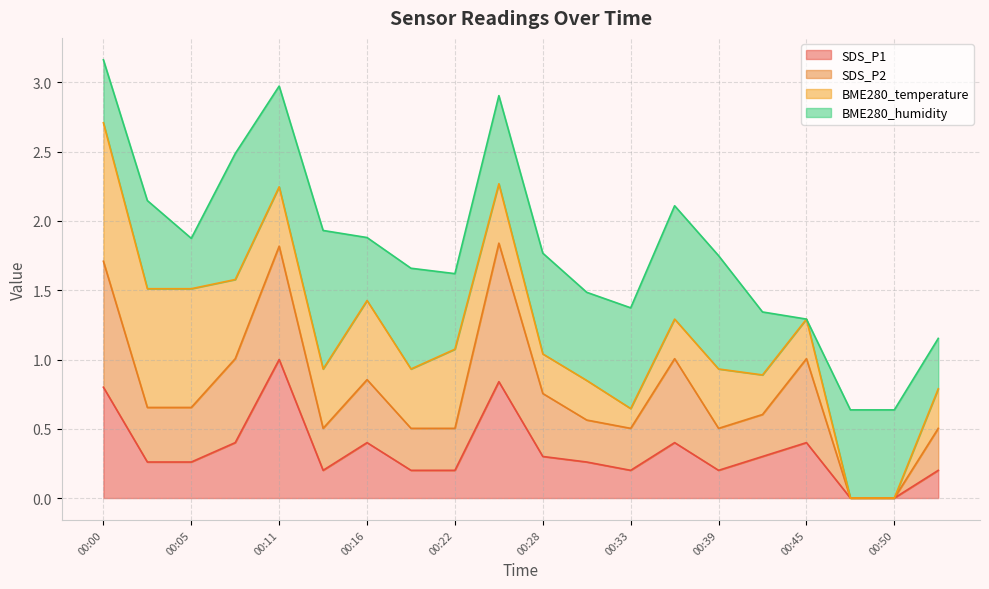

What is the approximate value of SDS_P1 at 00:36?

0.4